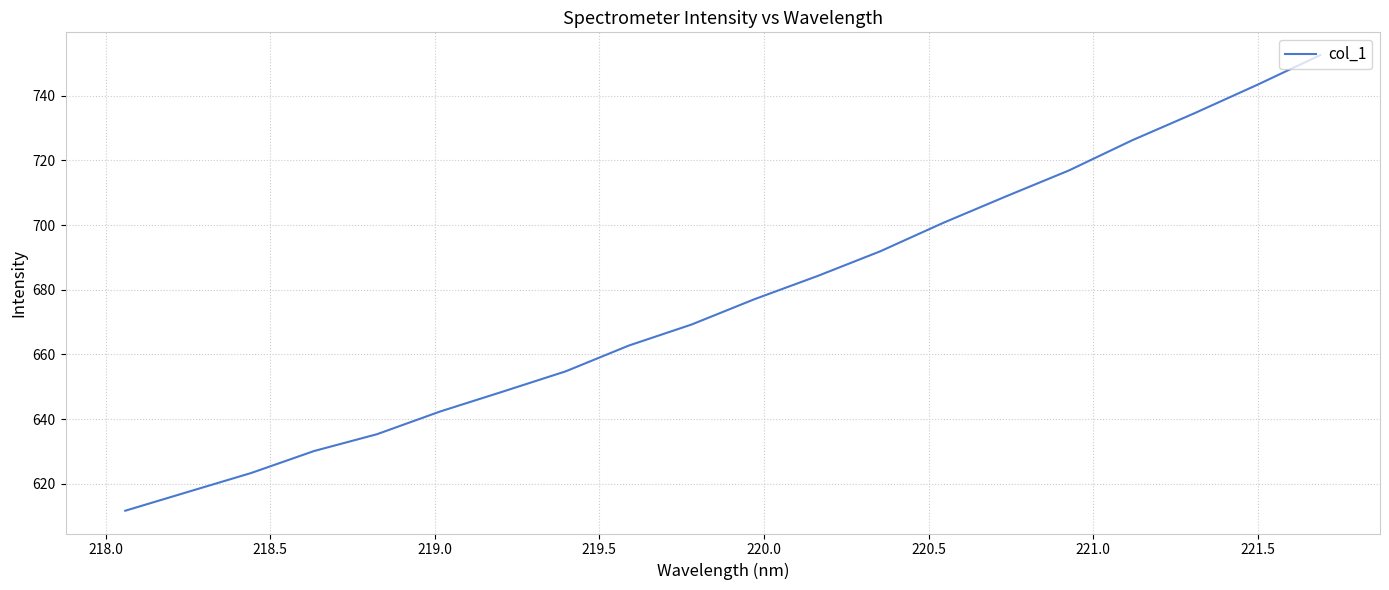

What is the maximum value shown in the chart?

752.5